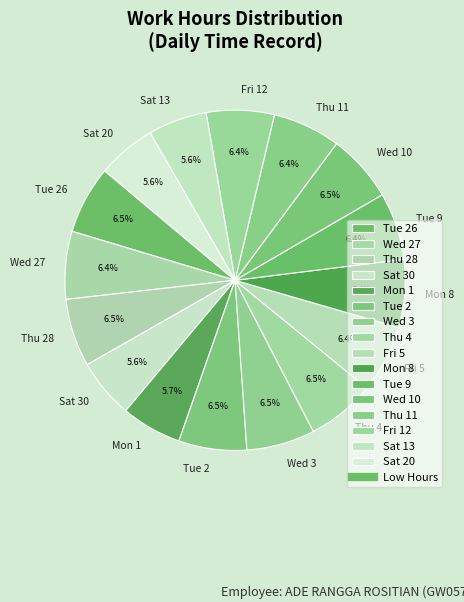

Is it true that Sat 30 is 6% of the pie?

True